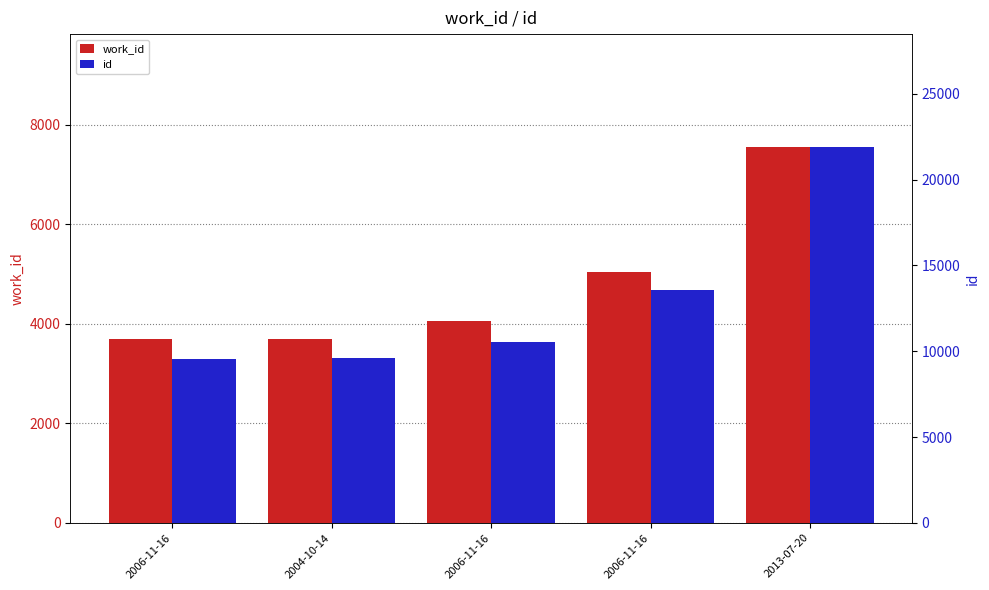

True or false: work_id has a value of 2888 at 2013-07-20.

False